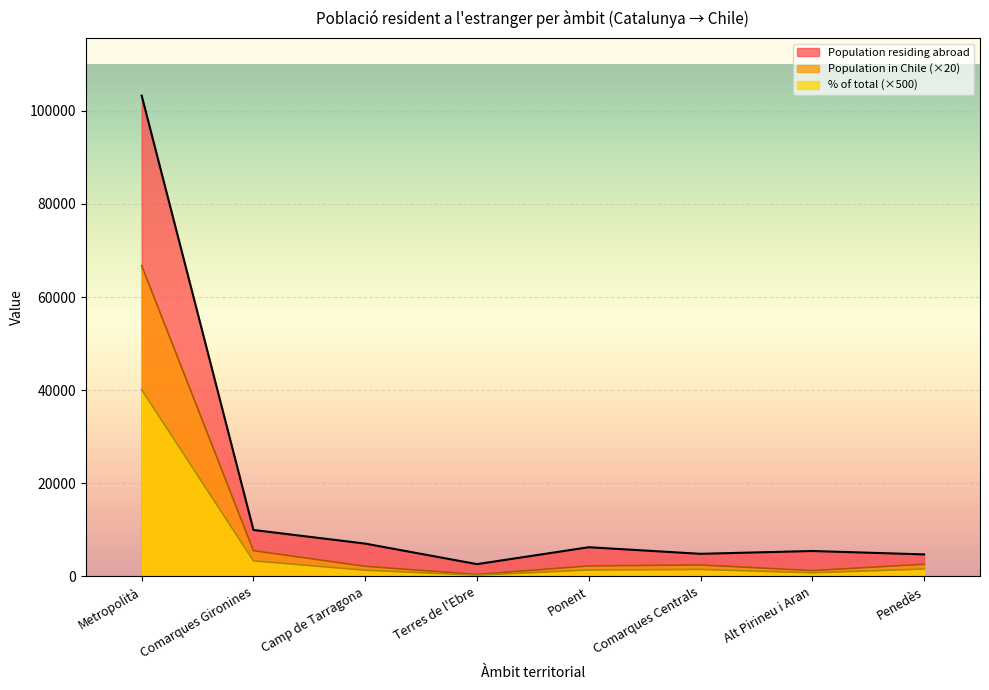

Where is the first local maximum for Population residing in selected place?

Comarques Centrals